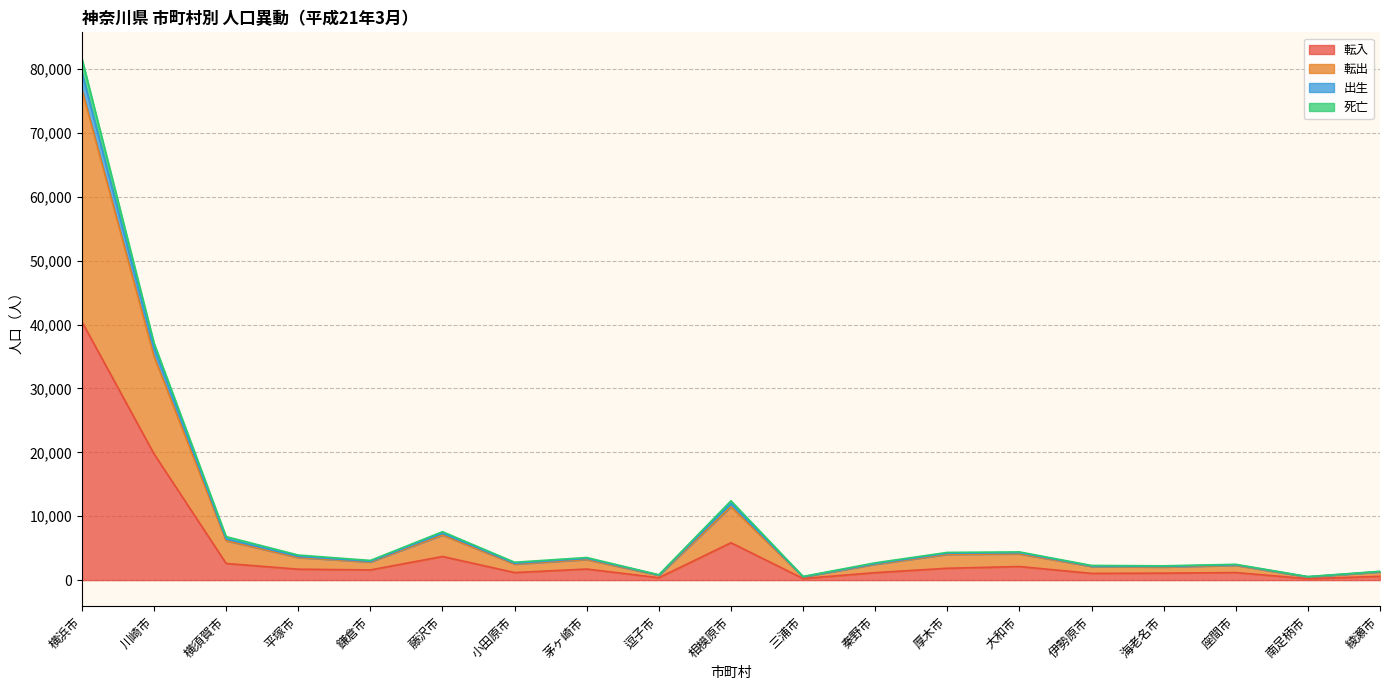

Reading left to right, list all the values displayed in this chart.

転入: 横浜市=40445	川崎市=19747	横須賀市=2601	平塚市=1705	鎌倉市=1593	藤沢市=3694	小田原市=1181	茅ヶ崎市=1729	逗子市=375	相模原市=5845	三浦市=249	秦野市=1164	厚木市=1852	大和市=2123	伊勢原市=1048	海老名市=1089	座間市=1174	南足柄市=223	綾瀬市=592
転出: 横浜市=81657	川崎市=37109	横須賀市=6803	平塚市=3920	鎌倉市=3076	藤沢市=7574	小田原市=2793	茅ヶ崎市=3532	逗子市=835	相模原市=12411	三浦市=572	秦野市=2705	厚木市=4332	大和市=4412	伊勢原市=2292	海老名市=2231	座間市=2472	南足柄市=548	綾瀬市=1376
出生: 横浜市=79470	川崎市=36304	横須賀市=6439	平塚市=3711	鎌倉市=2943	藤沢市=7328	小田原市=2636	茅ヶ崎市=3395	逗子市=795	相模原市=11982	三浦市=529	秦野市=2576	厚木市=4201	大和市=4287	伊勢原市=2213	海老名市=2145	座間市=2401	南足柄市=521	綾瀬市=1333
死亡: 横浜市=76796	川崎市=35029	横須賀市=6166	平塚市=3527	鎌倉市=2834	藤沢市=7048	小田原市=2507	茅ヶ崎市=3216	逗子市=752	相模原市=11477	三浦市=505	秦野市=2475	厚木市=4028	大和市=4101	伊勢原市=2137	海老名市=2044	座間市=2305	南足柄市=492	綾瀬市=1269